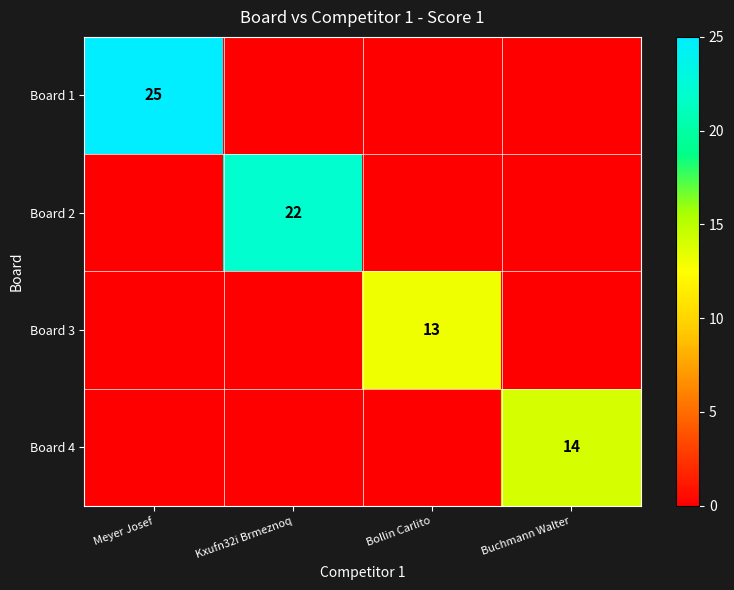

Is it true that Board 4 equals 3 at Buchmann Walter?

False